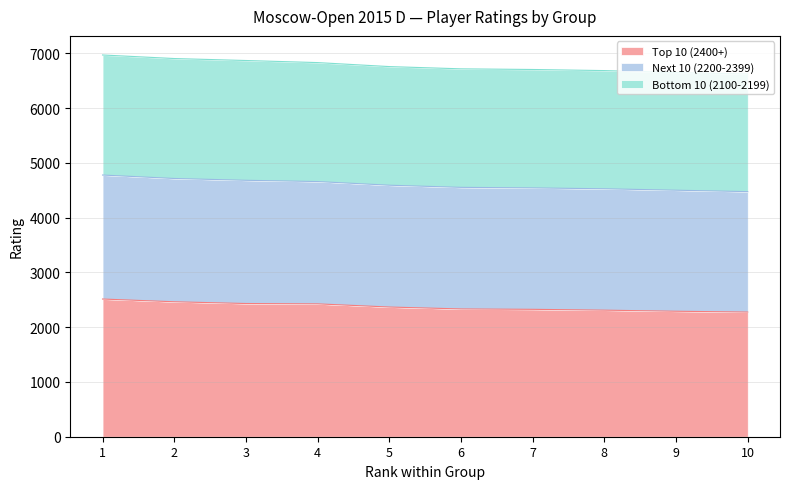

The value of Top 10 (2400+) at 5 is 2368. True or false?

True